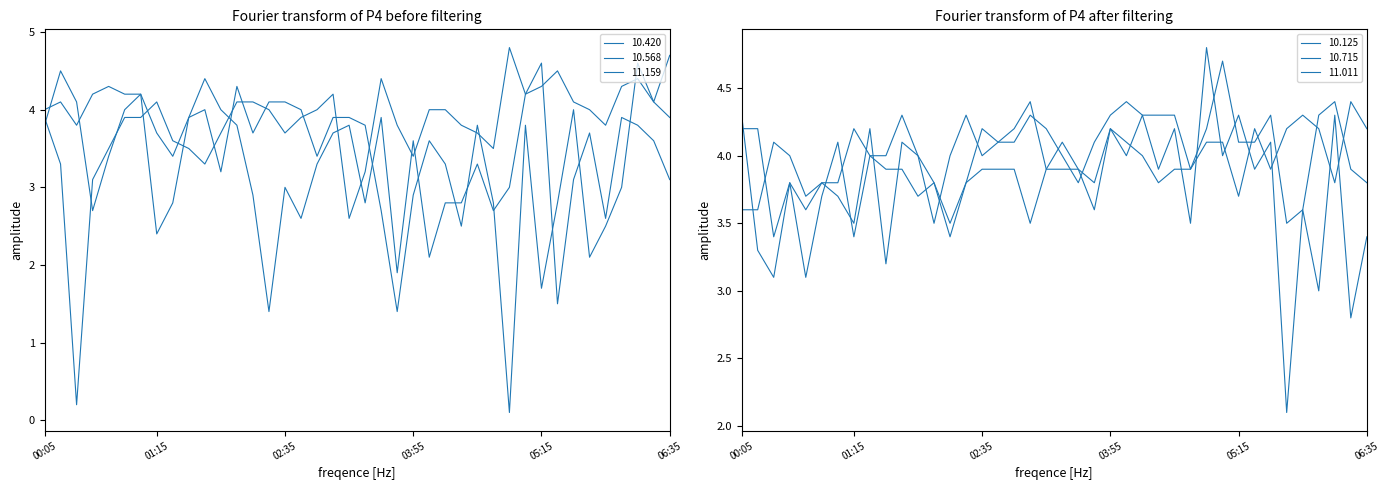

Is it true that 10.420 equals 3.0 at 2023/02/17 04:55?

True